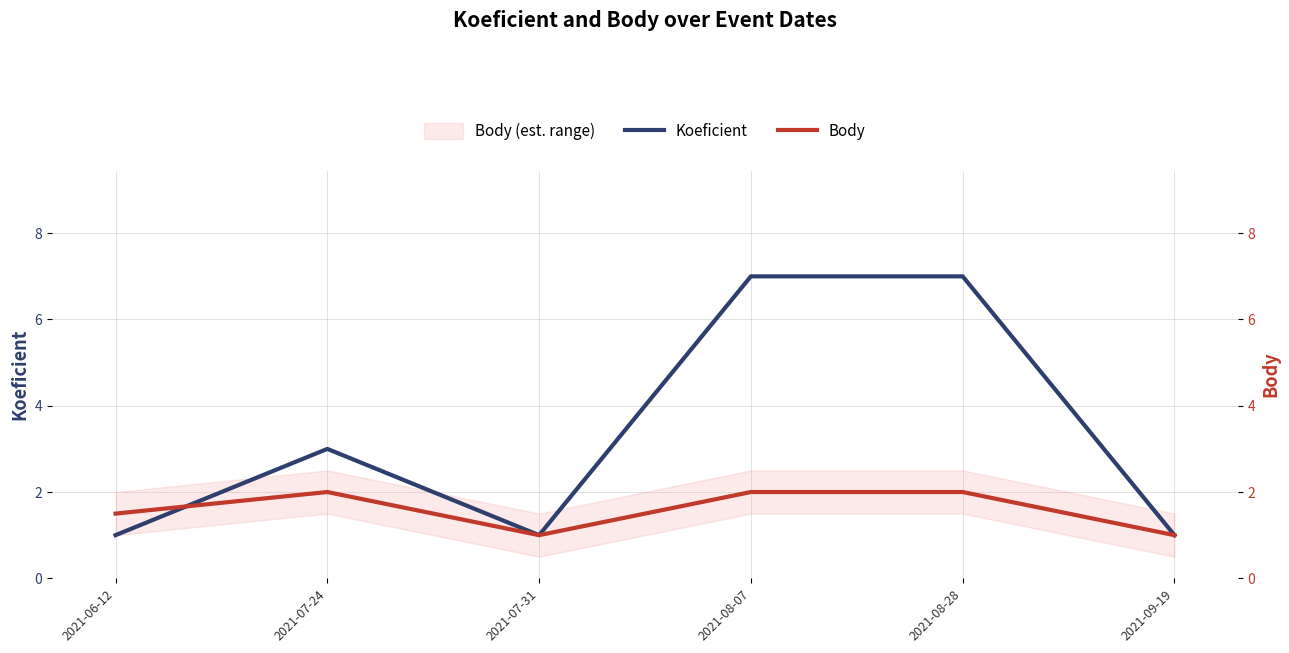

True or false: Body has a value of 1.3 at 2021-08-28.

False